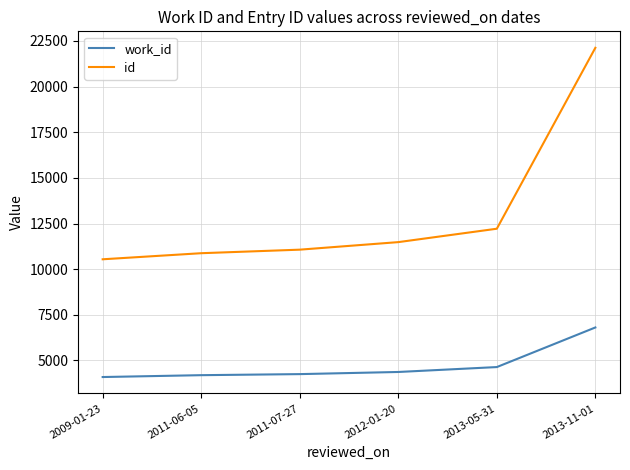

True or false: work_id has more than 2 points higher than both neighbors.

False